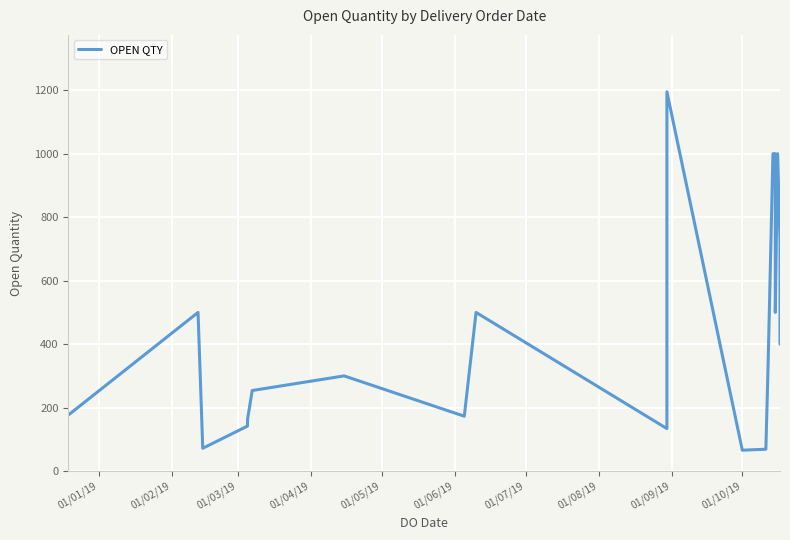

What is the value of the 12th point from the left?

1195